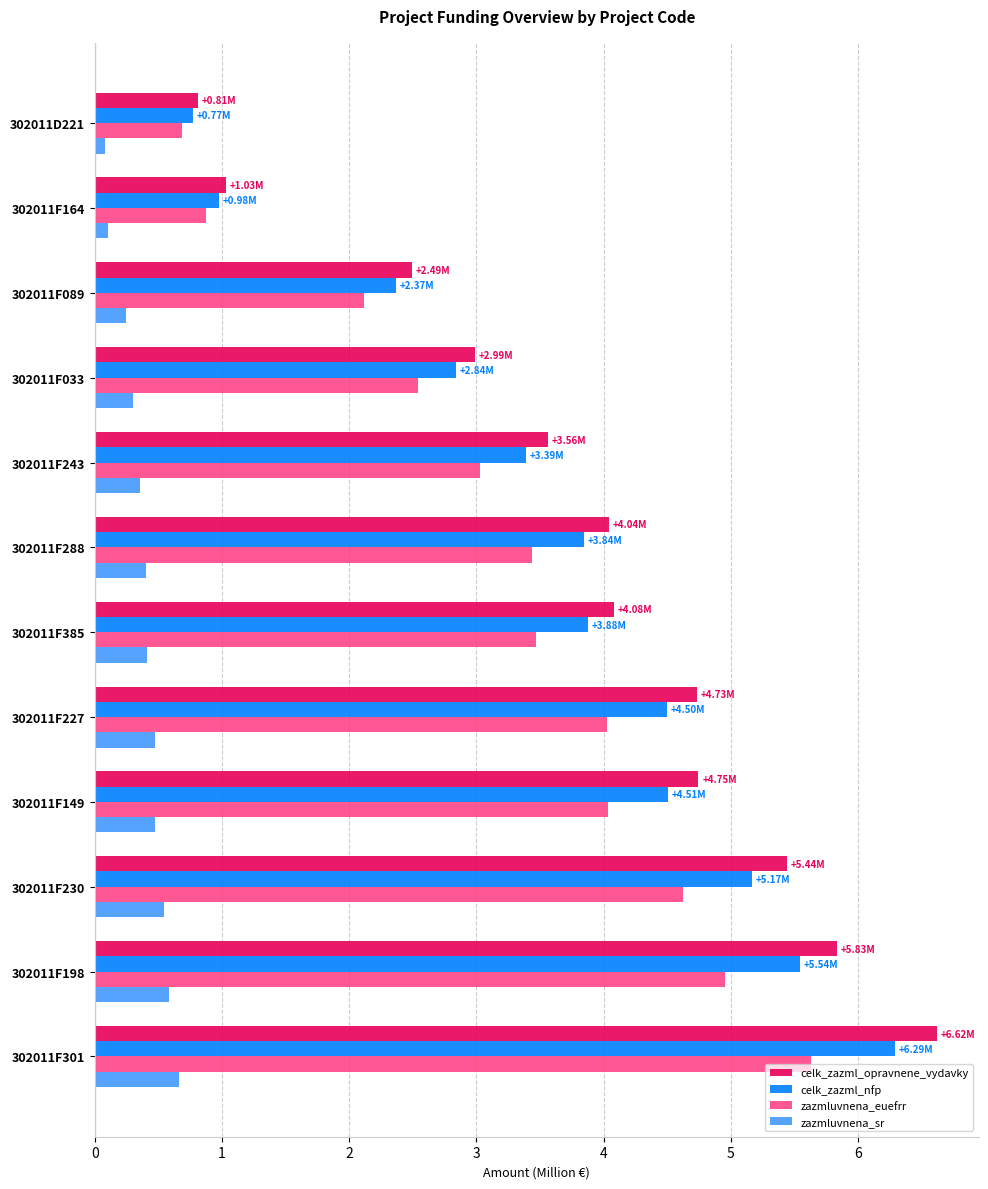

Between 302011F301 and 302011F149, which series saw the biggest shift?

celk_zazml_opravnene_vydavky